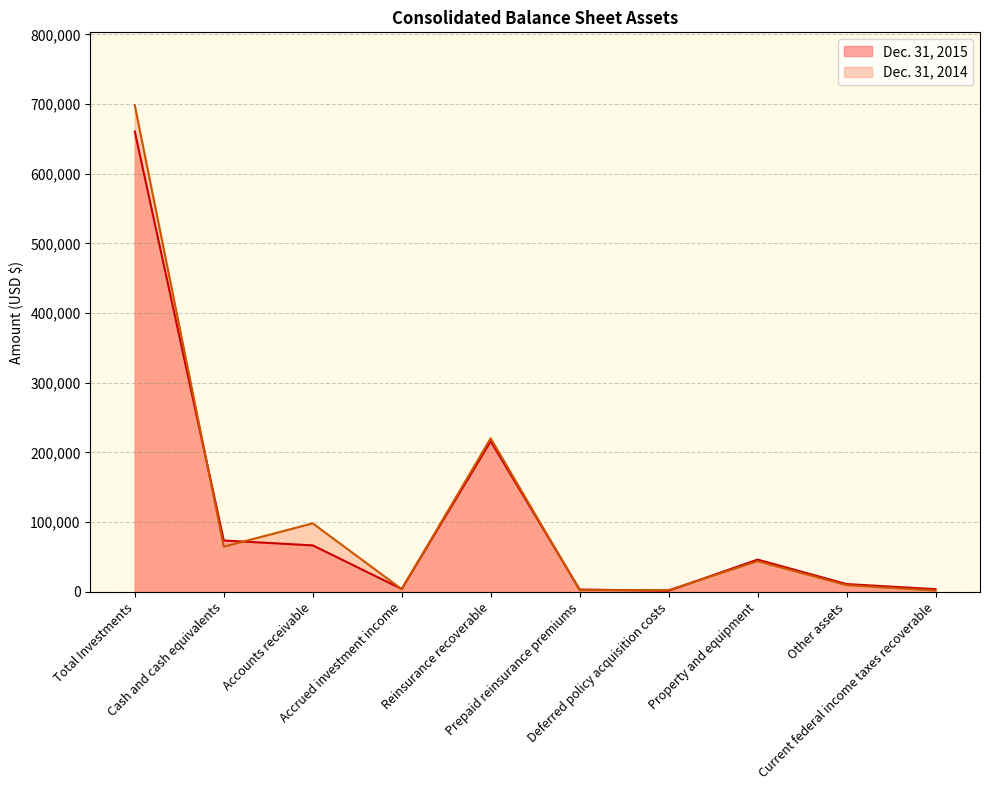

What is the maximum value for Dec. 31, 2014?

698112